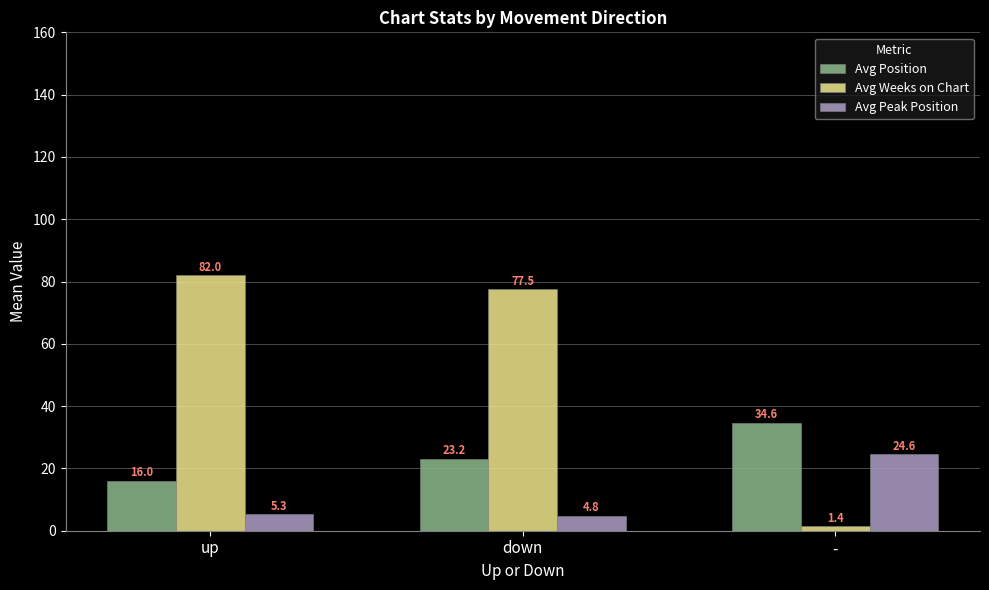

What value does the Avg Weeks on Chart series have at -?

1.4